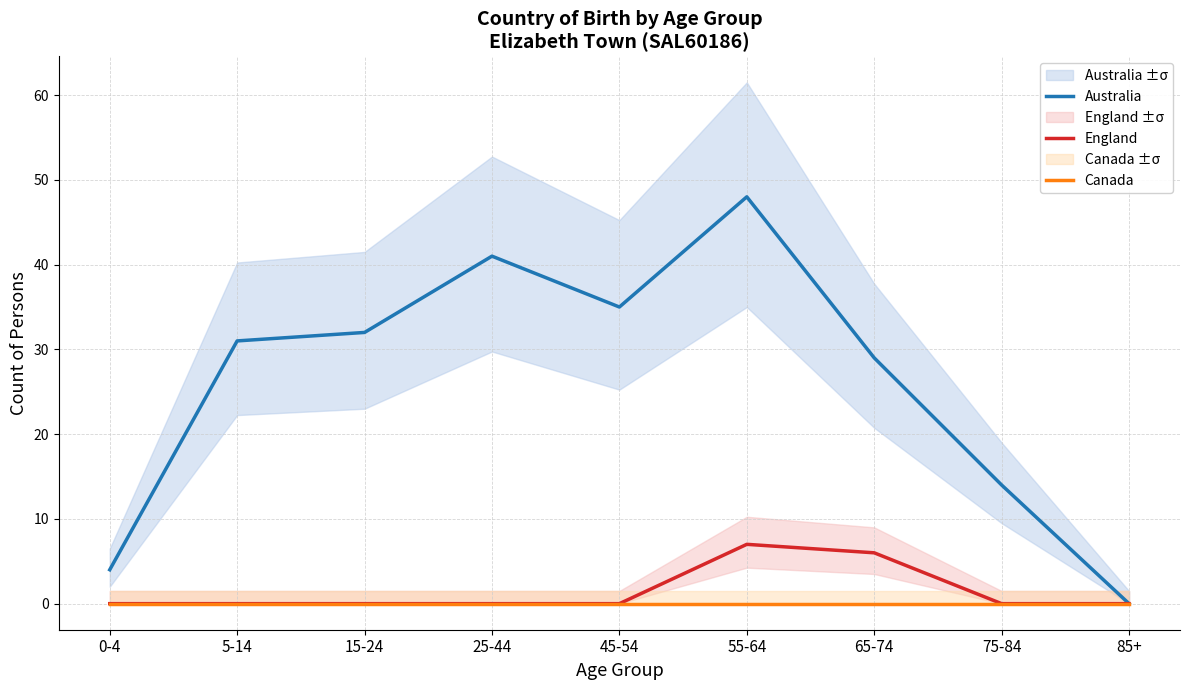

What is the label of the 5th point from the left?

45-54